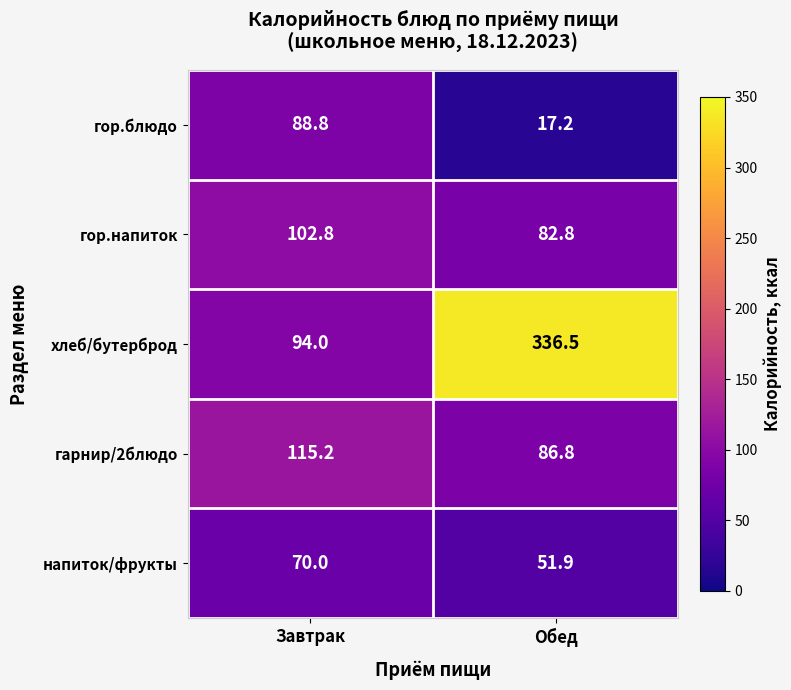

True or false: напиток/фрукты has a value of 70.0 at Завтрак.

True